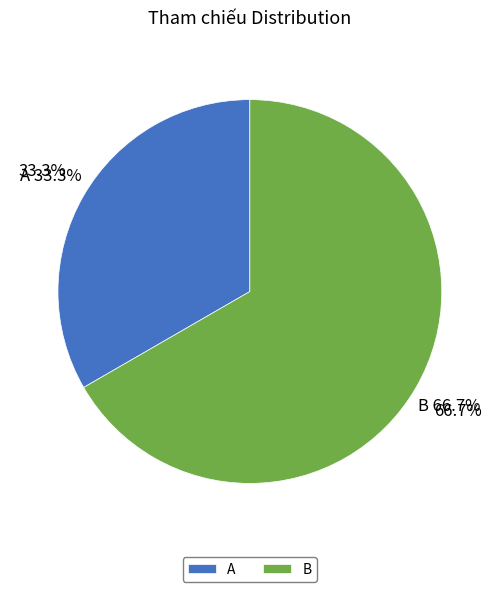

What is the change in value from A to B?

+1